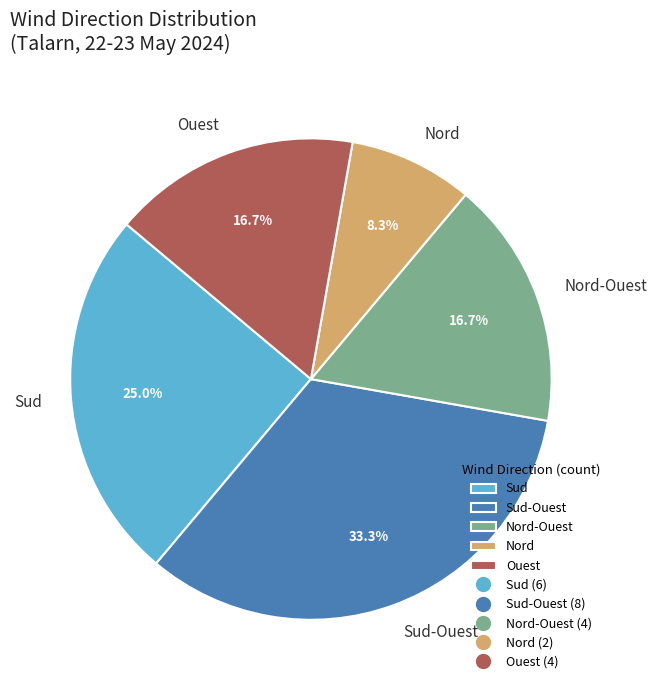

Do Sud and Sud-Ouest together represent more than half of the pie?

Yes